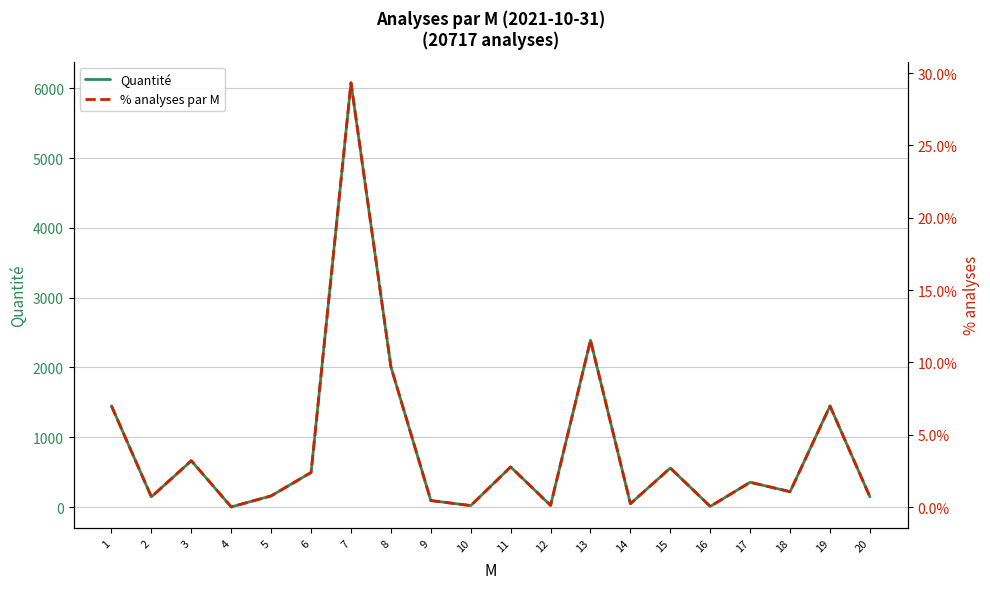

Reading right to left, extract all data points from this chart.

Quantité: 20=147.0	19=1449.0	18=221.0	17=356.0	16=10.0	15=560.0	14=49.0	13=2390.0	12=25.0	11=576.0	10=22.0	9=94.0	8=2010.0	7=6077.0	6=496.0	5=161.0	4=3.0	3=664.0	2=147.0	1=1449.0
% analyses par M: 20=0.0	19=0.1	18=0.0	17=0.0	16=0.0	15=0.0	14=0.0	13=0.1	12=0.0	11=0.0	10=0.0	9=0.0	8=0.1	7=0.3	6=0.0	5=0.0	4=0.0	3=0.0	2=0.0	1=0.1